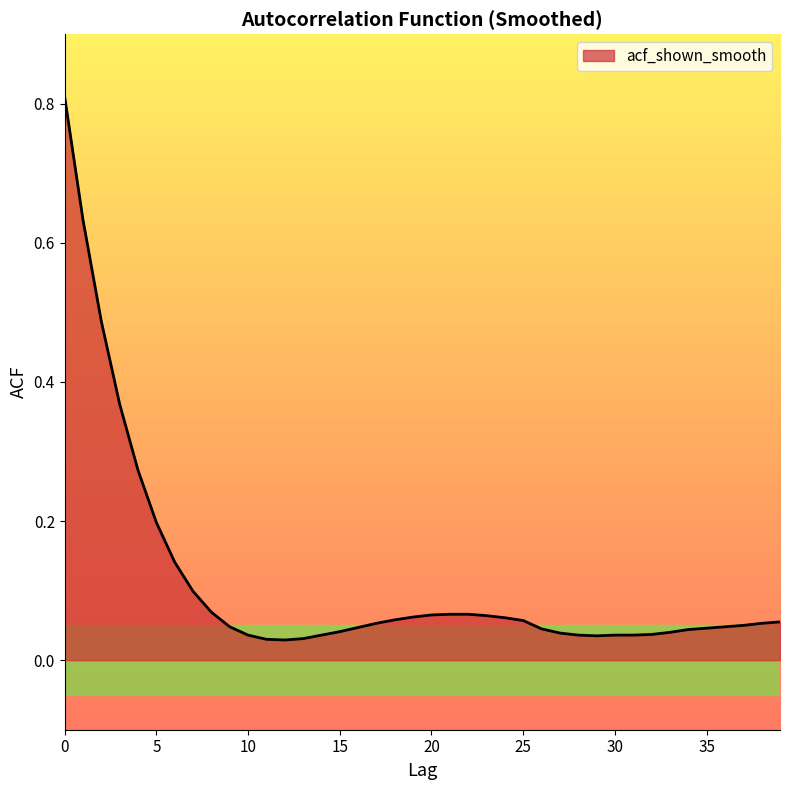

List the labels in order of value, smallest first.

12, 11, 13, 29, 10, 14, 28, 30, 31, 32, 27, 33, 15, 34, 26, 35, 16, 9, 36, 37, 17, 38, 39, 25, 18, 24, 19, 23, 20, 21, 22, 8, 7, 6, 5, 4, 3, 2, 1, 0